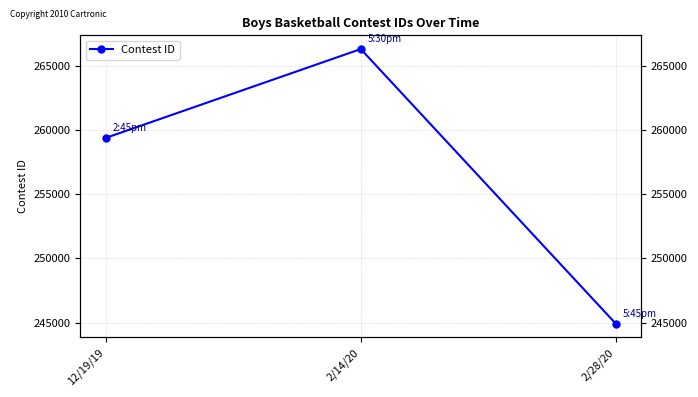

How many values are between 244913 and 266281?

3